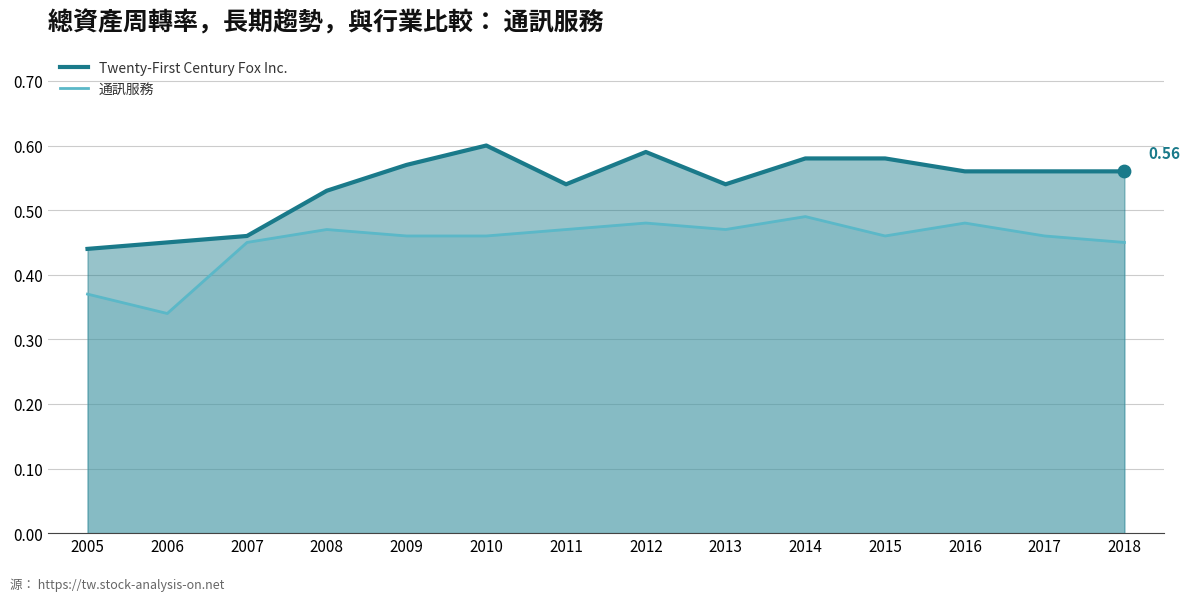

What is the total value across all series at 2007?

0.9